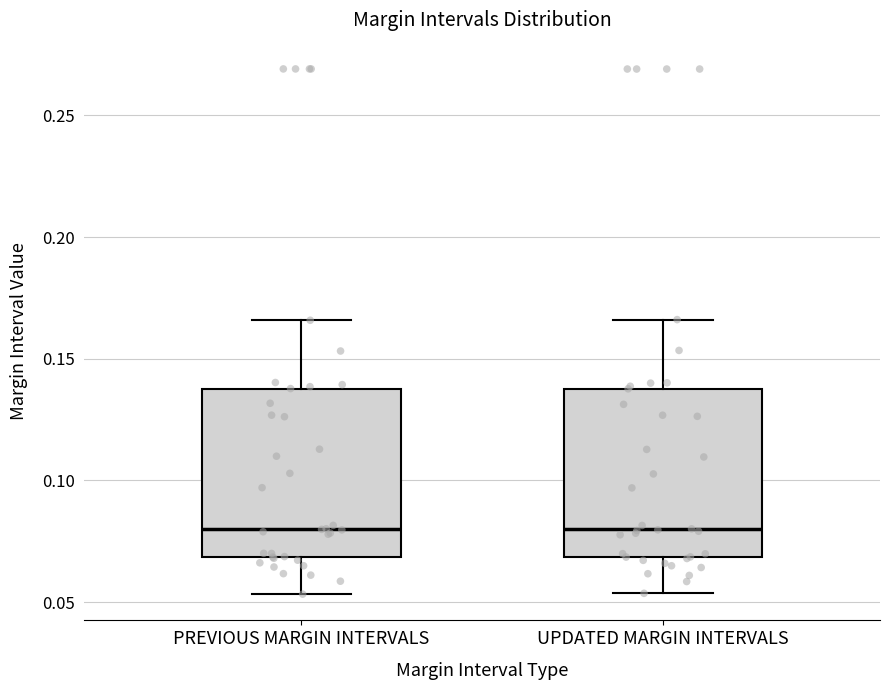

Reading left to right, transcribe this box plot: for each box, give where its median line is, the range the box spans, and where its two whiskers end, as read against the y-axis. The values are not printed on the chart, so give them approximately, as read against the axis.

PREVIOUS MARGIN INTERVALS: median 0.080, box 0.070 to 0.140, whiskers 0.055 to 0.165
UPDATED MARGIN INTERVALS: median 0.080, box 0.070 to 0.140, whiskers 0.055 to 0.165